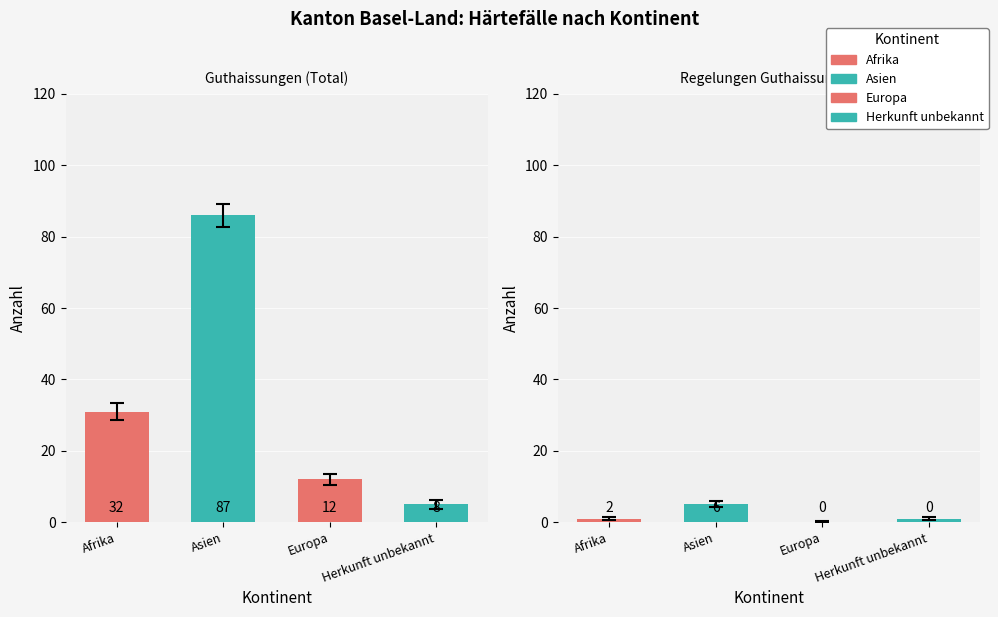

Reading left to right, extract all data points from this chart.

Total Guthaissungen: 31	86	12	5
Regelungen Guthaissungen: 1	5	0	1